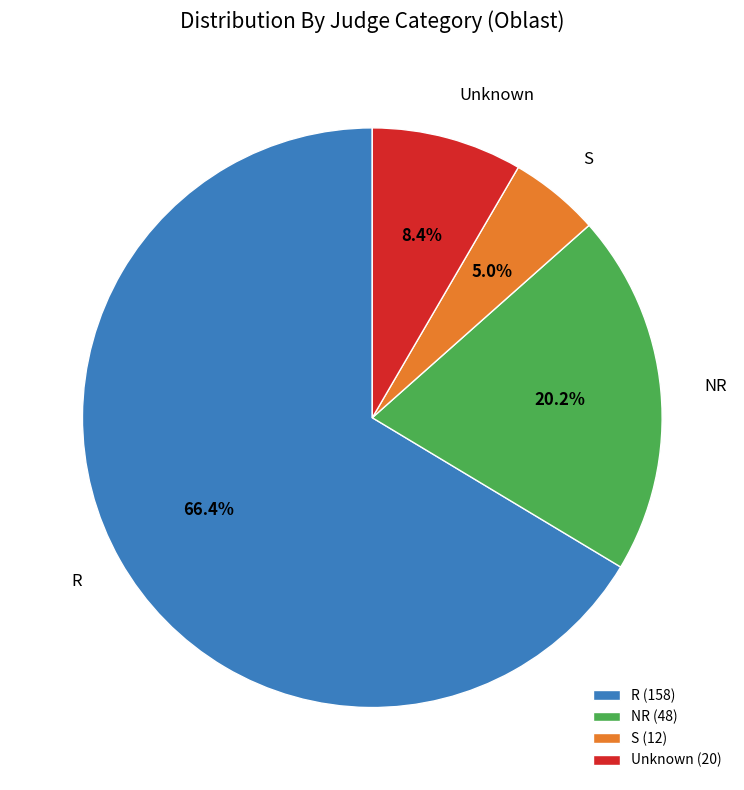

What percentage is the S slice, to the nearest percent?

5%